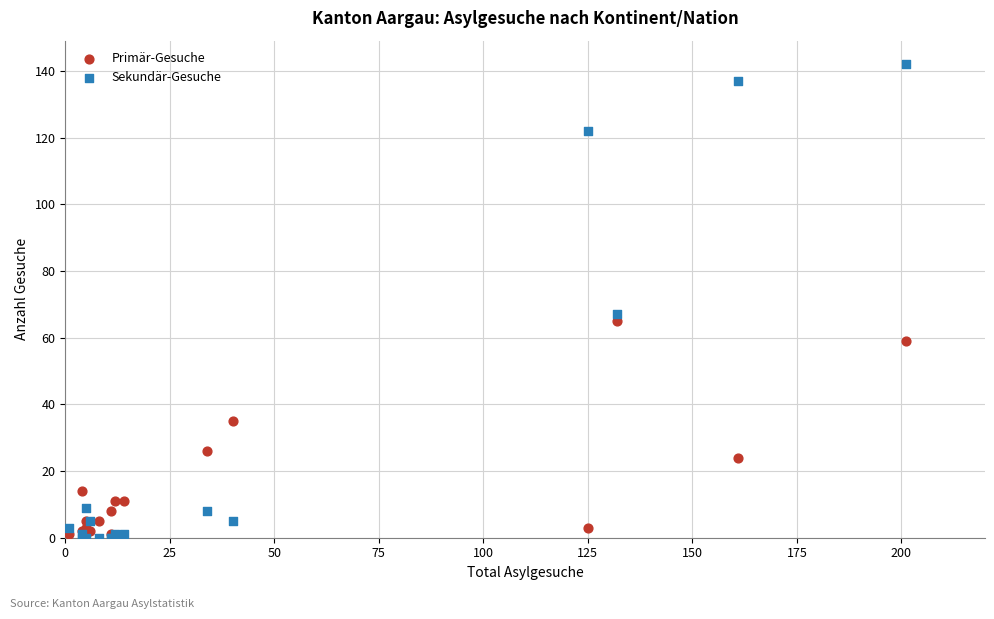

Which series reaches the maximum Y coordinate?

Sekundär-Gesuche